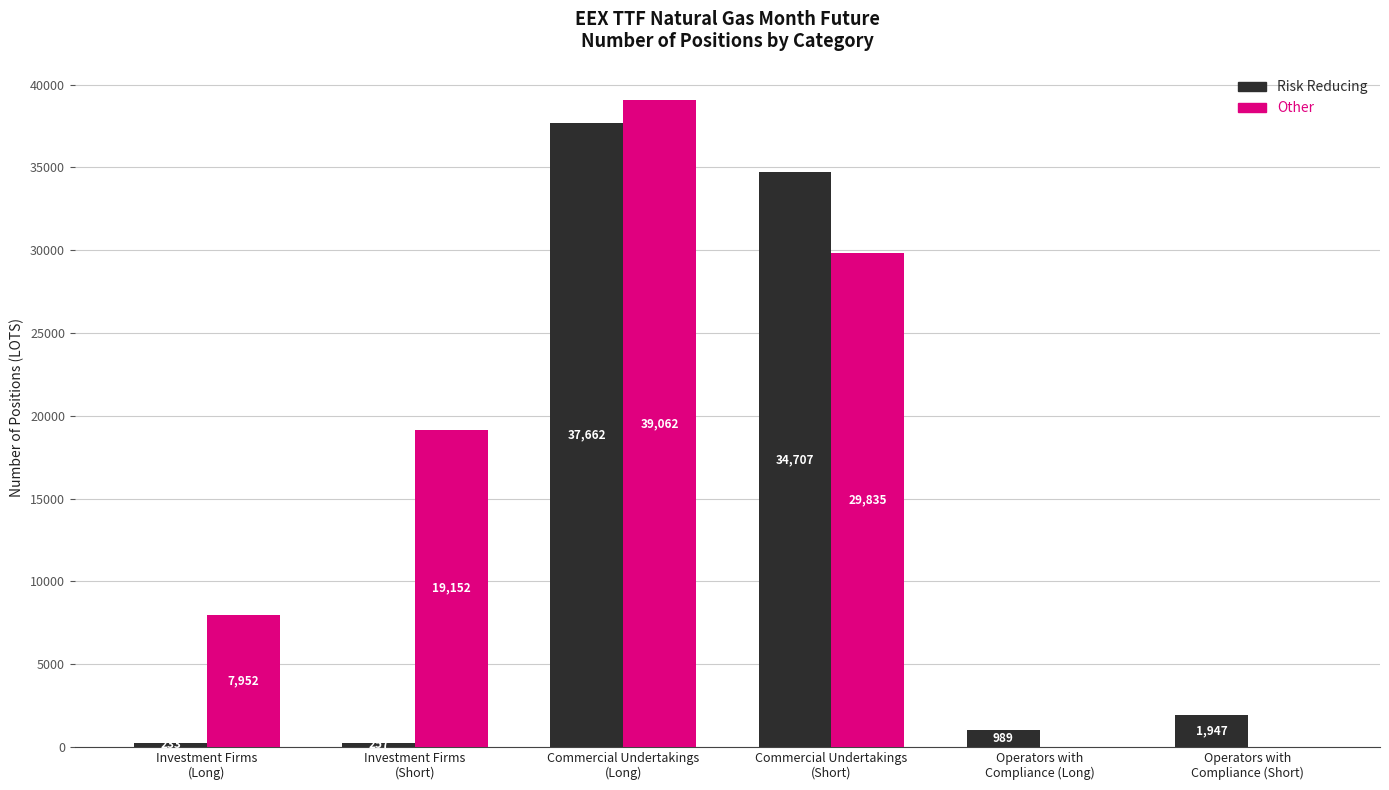

What is the sum of the Other values at Investment Firms
(Long) and Operators with
Compliance (Long)?

7952.0